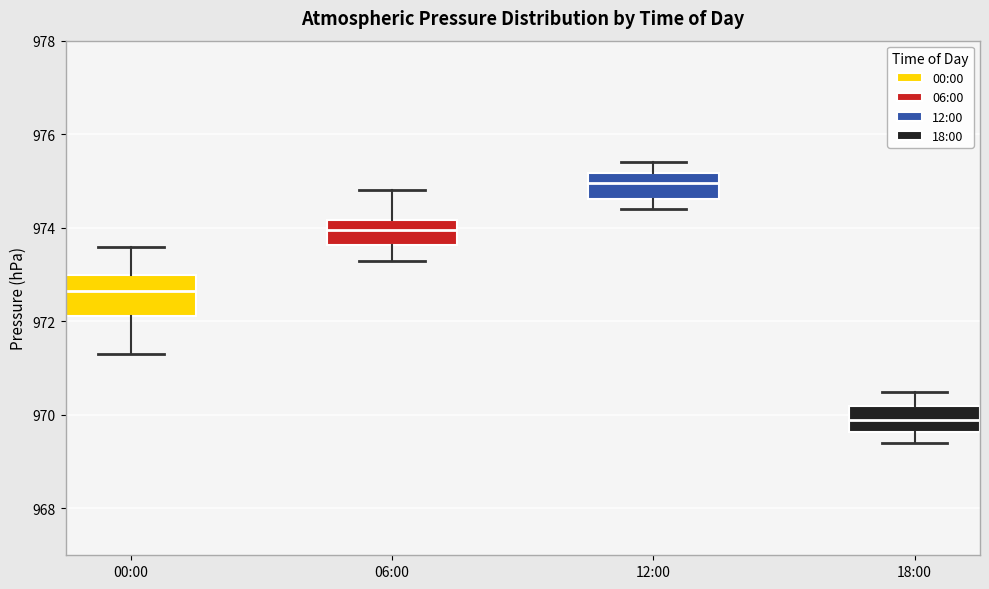

Where does the median line of the box for 12:00 sit on the y-axis? The values are not printed on the chart, so give them approximately, as read against the axis.

975.0